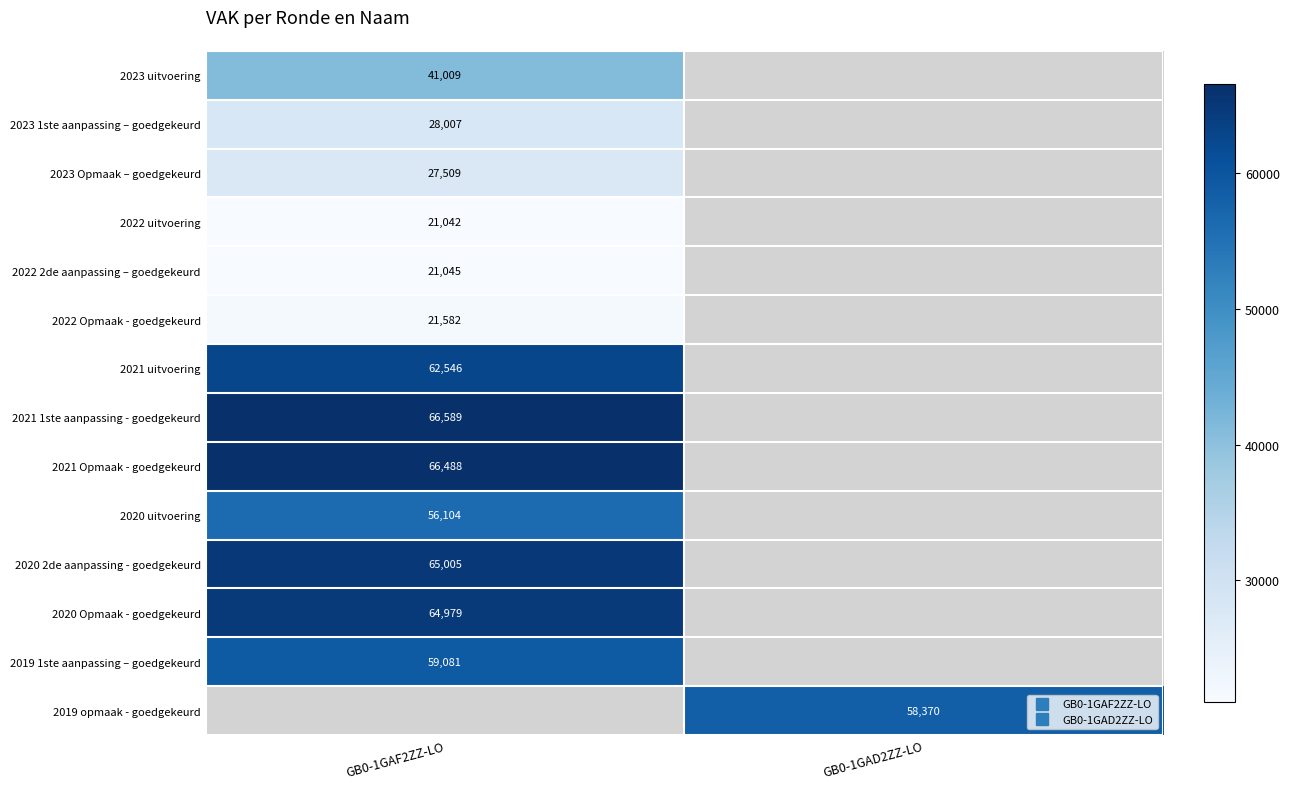

At how many categories does at least one series exceed 56995?

2